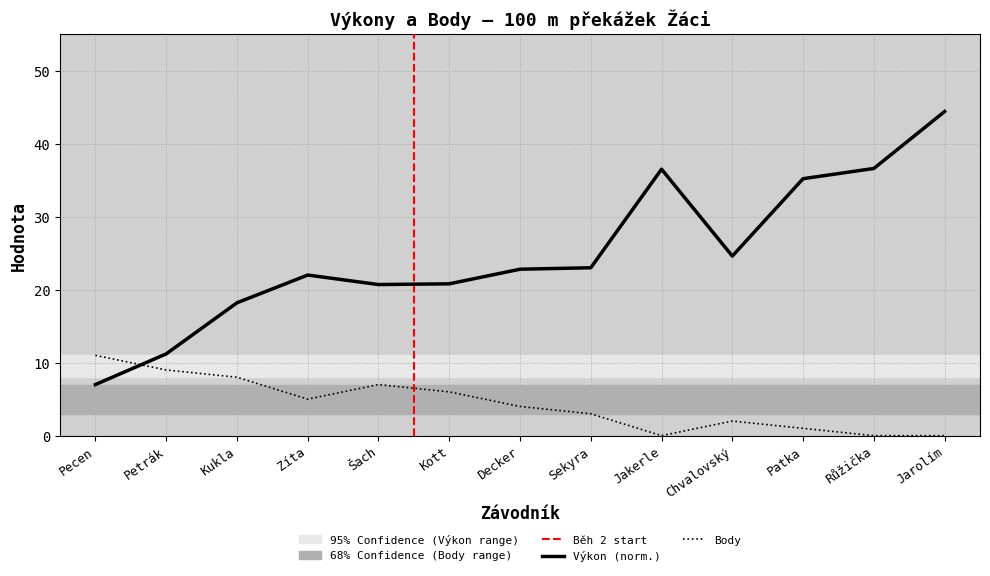

Does the chart have visible grid lines?

Yes